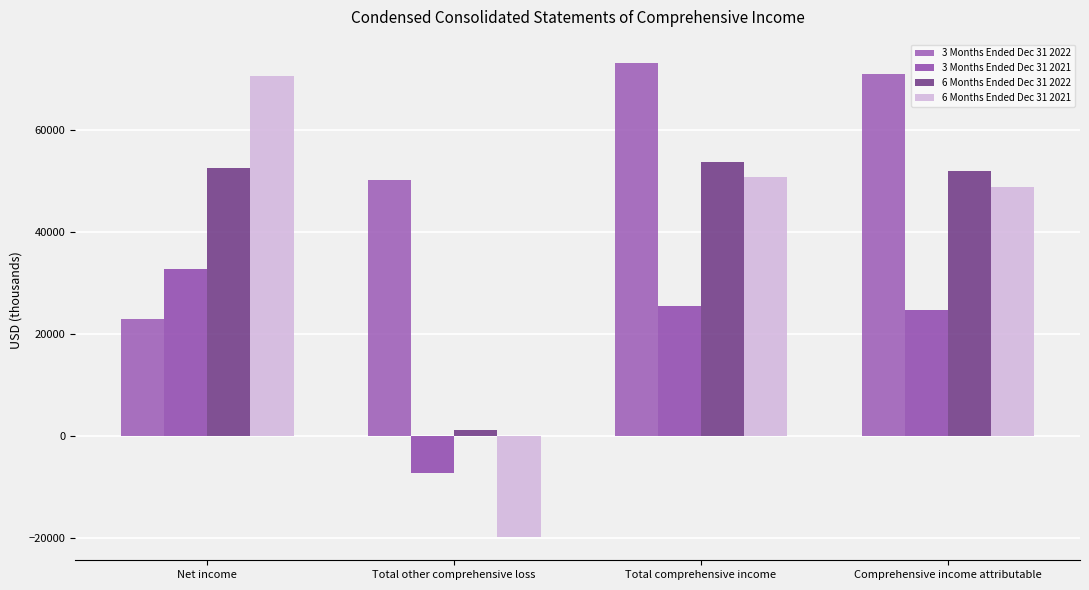

Reading left to right, what are all the values shown in this chart?

3 Months Ended Dec 31 2022: 22924	50088	73012	70920
3 Months Ended Dec 31 2021: 32725	-7196	25529	24674
6 Months Ended Dec 31 2022: 52561	1077	53638	51870
6 Months Ended Dec 31 2021: 70477	-19745	50732	48778